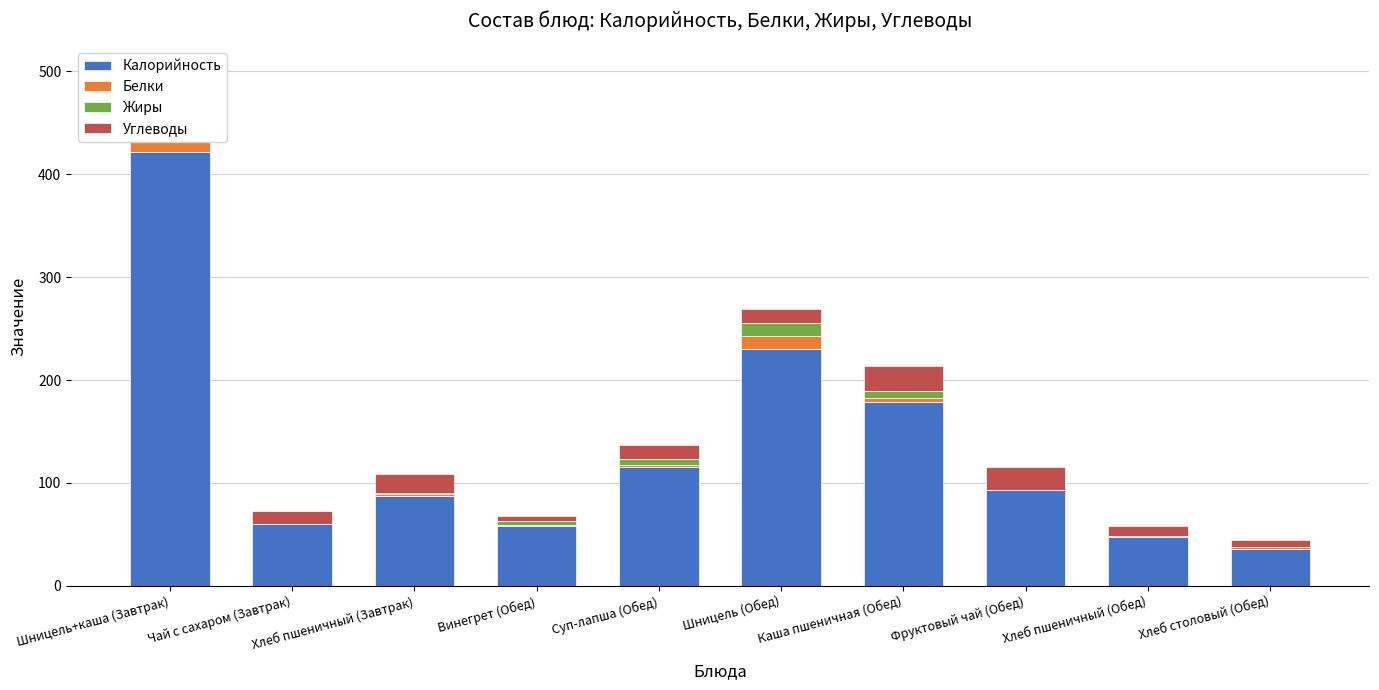

True or false: Углеводы has a value of 24.9 at Каша пшеничная (Обед).

True